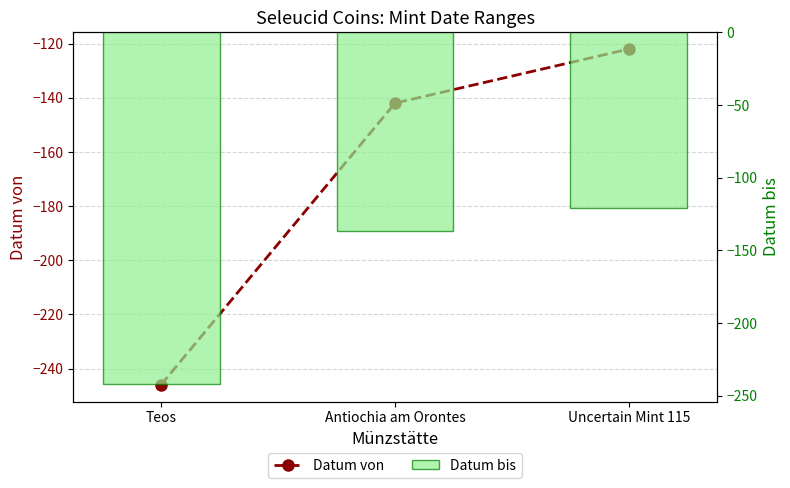

Between Teos and Uncertain Mint 115, which is larger?

Uncertain Mint 115